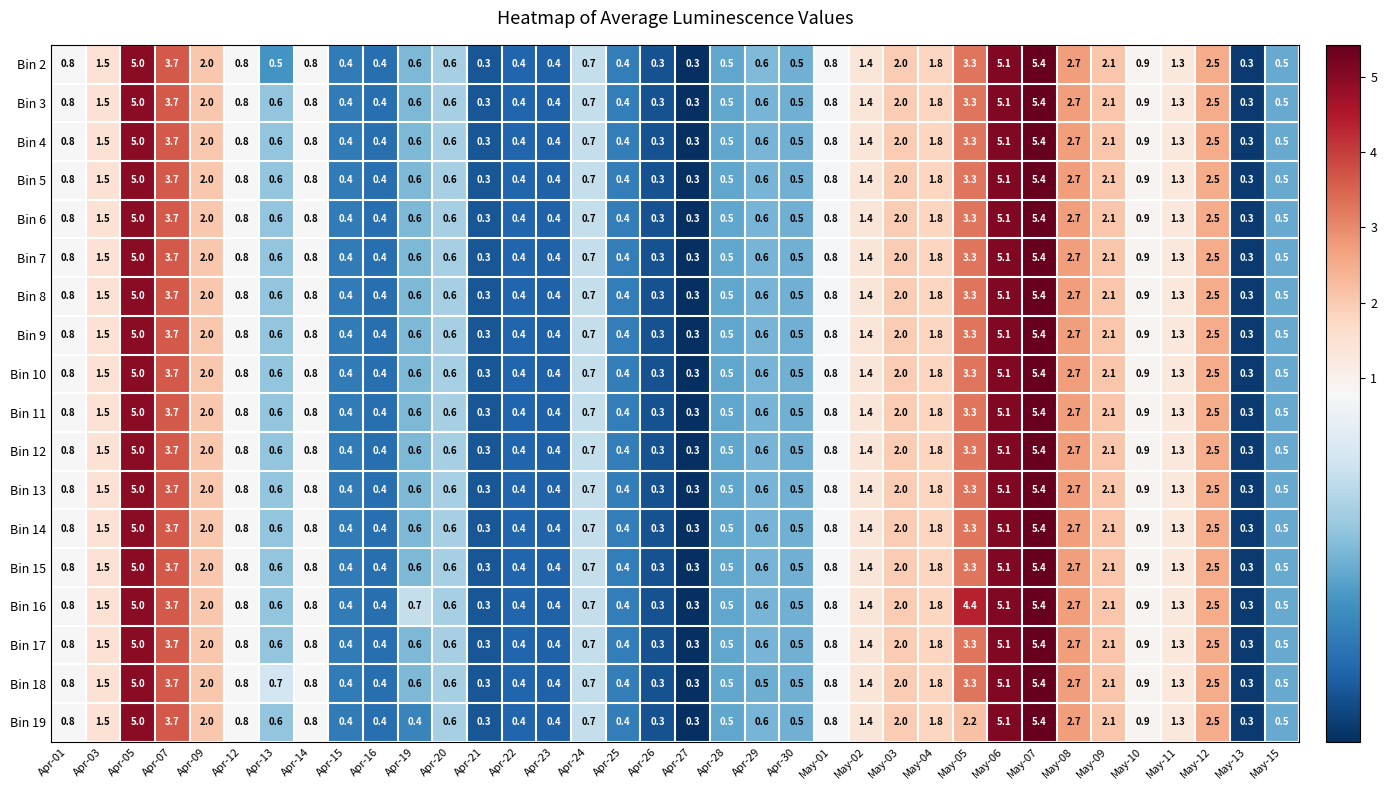

What is the maximum value shown in the chart?

5.4